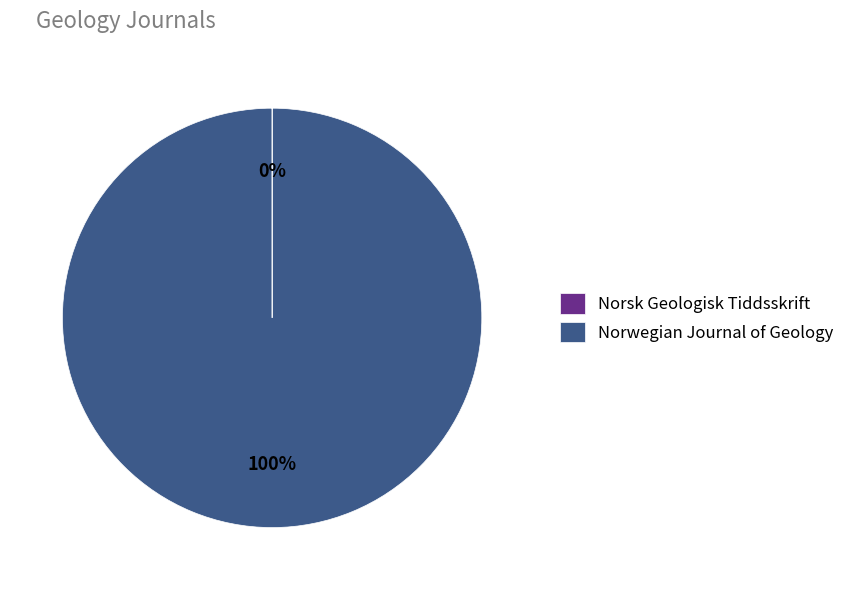

To the nearest percent, what is the average slice percentage?

50%